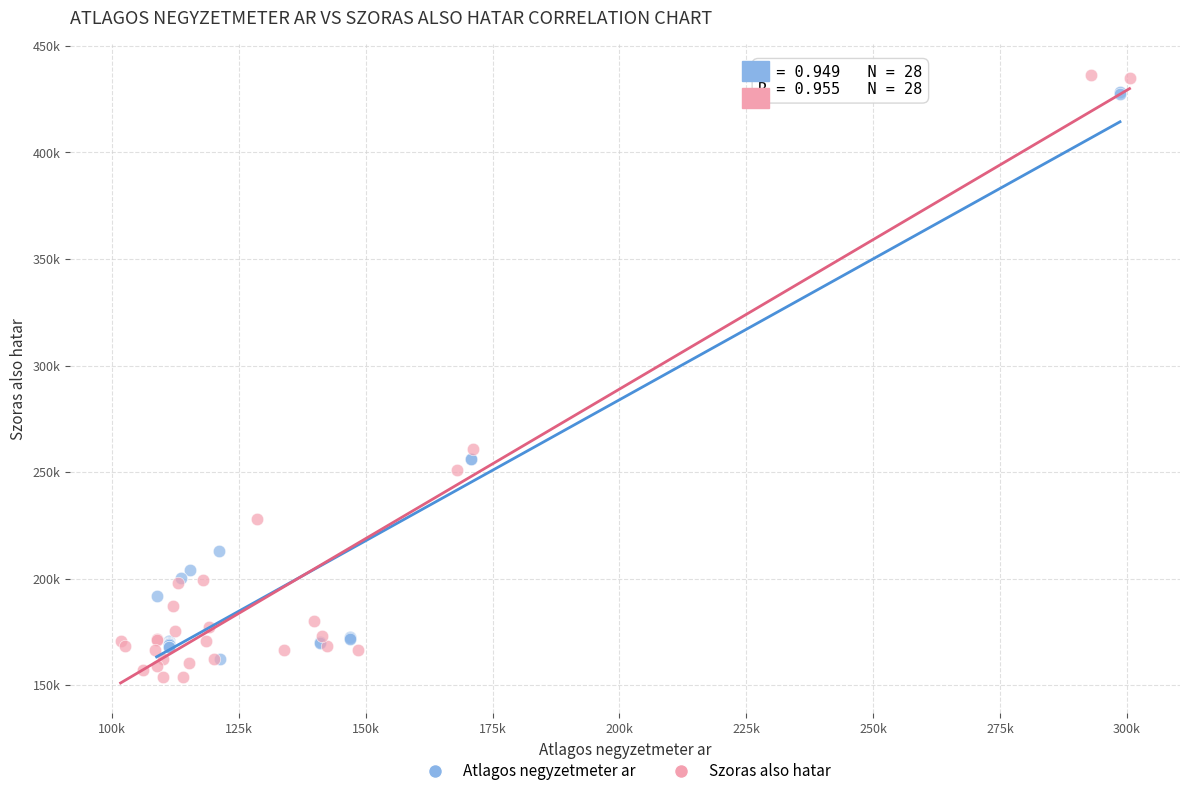

What are all the series names shown in the legend?

Atlagos negyzetmeter ar, Szoras also hatar